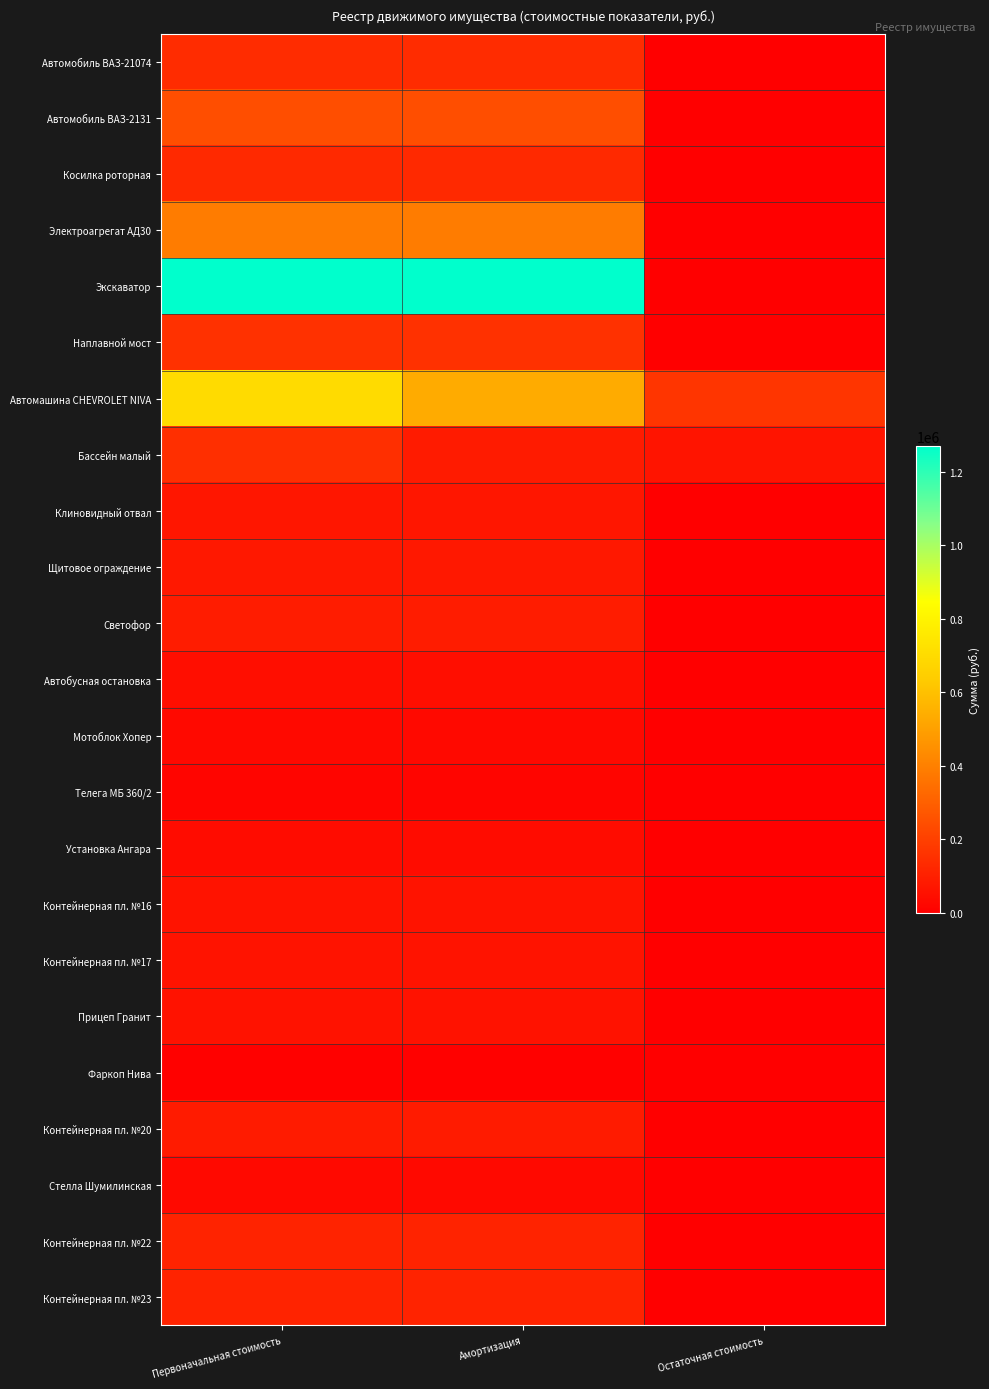

Reading left to right, extract all data points from this chart.

Автомобиль ВАЗ-21074: Первоначальная стоимость=140550.0	Амортизация=140550.0	Остаточная стоимость=0.0
Автомобиль ВАЗ-2131: Первоначальная стоимость=245510.0	Амортизация=245510.0	Остаточная стоимость=0.0
Косилка роторная: Первоначальная стоимость=130000.0	Амортизация=130000.0	Остаточная стоимость=0.0
Электроагрегат АД30: Первоначальная стоимость=389000.0	Амортизация=389000.0	Остаточная стоимость=0.0
Экскаватор: Первоначальная стоимость=1270000.0	Амортизация=1270000.0	Остаточная стоимость=0.0
Наплавной мост: Первоначальная стоимость=155533.2	Амортизация=155533.2	Остаточная стоимость=0.0
Автомашина CHEVROLET NIVA: Первоначальная стоимость=701250.0	Амортизация=534285.6	Остаточная стоимость=166964.4
Бассейн малый: Первоначальная стоимость=150000.0	Амортизация=84658.3	Остаточная стоимость=65341.7
Клиновидный отвал: Первоначальная стоимость=70000.0	Амортизация=70000.0	Остаточная стоимость=0.0
Щитовое ограждение: Первоначальная стоимость=77660.0	Амортизация=77660.0	Остаточная стоимость=0.0
Светофор: Первоначальная стоимость=90000.0	Амортизация=90000.0	Остаточная стоимость=0.0
Автобусная остановка: Первоначальная стоимость=46000.0	Амортизация=46000.0	Остаточная стоимость=0.0
Мотоблок Хопер: Первоначальная стоимость=31900.0	Амортизация=31900.0	Остаточная стоимость=0.0
Телега МБ 360/2: Первоначальная стоимость=17600.0	Амортизация=17600.0	Остаточная стоимость=0.0
Установка Ангара: Первоначальная стоимость=39900.0	Амортизация=39900.0	Остаточная стоимость=0.0
Контейнерная пл. №16: Первоначальная стоимость=63000.0	Амортизация=63000.0	Остаточная стоимость=0.0
Контейнерная пл. №17: Первоначальная стоимость=63000.0	Амортизация=63000.0	Остаточная стоимость=0.0
Прицеп Гранит: Первоначальная стоимость=57560.0	Амортизация=57560.0	Остаточная стоимость=0.0
Фаркоп Нива: Первоначальная стоимость=6540.0	Амортизация=6540.0	Остаточная стоимость=0.0
Контейнерная пл. №20: Первоначальная стоимость=88775.0	Амортизация=88775.0	Остаточная стоимость=0.0
Стелла Шумилинская: Первоначальная стоимость=30000.0	Амортизация=30000.0	Остаточная стоимость=0.0
Контейнерная пл. №22: Первоначальная стоимость=110036.5	Амортизация=110036.5	Остаточная стоимость=0.0
Контейнерная пл. №23: Первоначальная стоимость=110036.5	Амортизация=110036.5	Остаточная стоимость=0.0